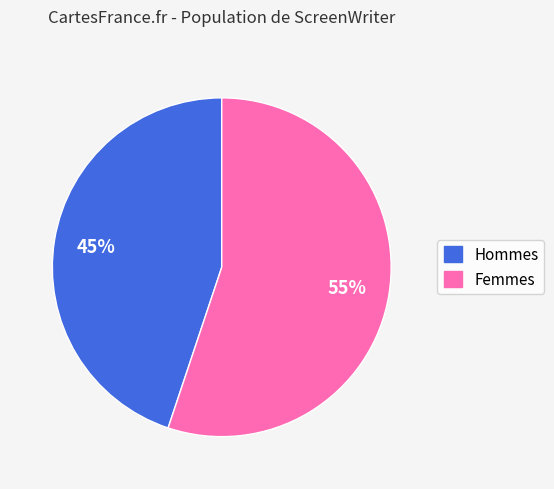

To the nearest percent, what is the average slice percentage?

50%